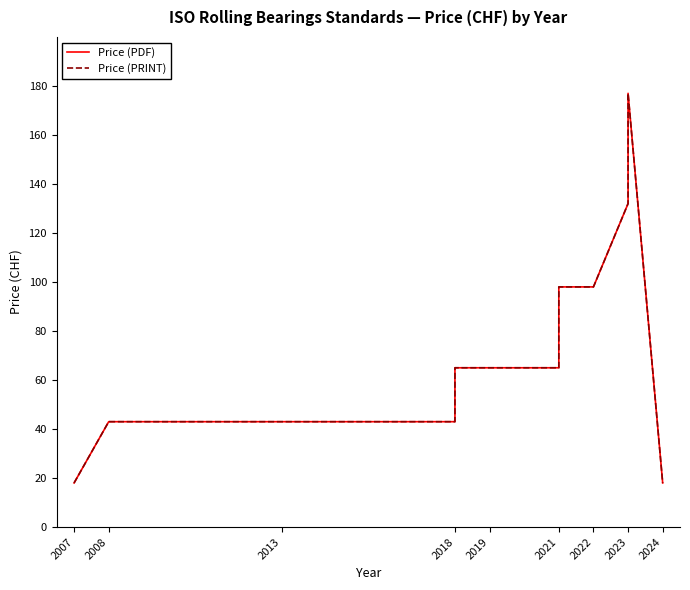

Is it true that Price (PDF) equals 9 at 2007?

False